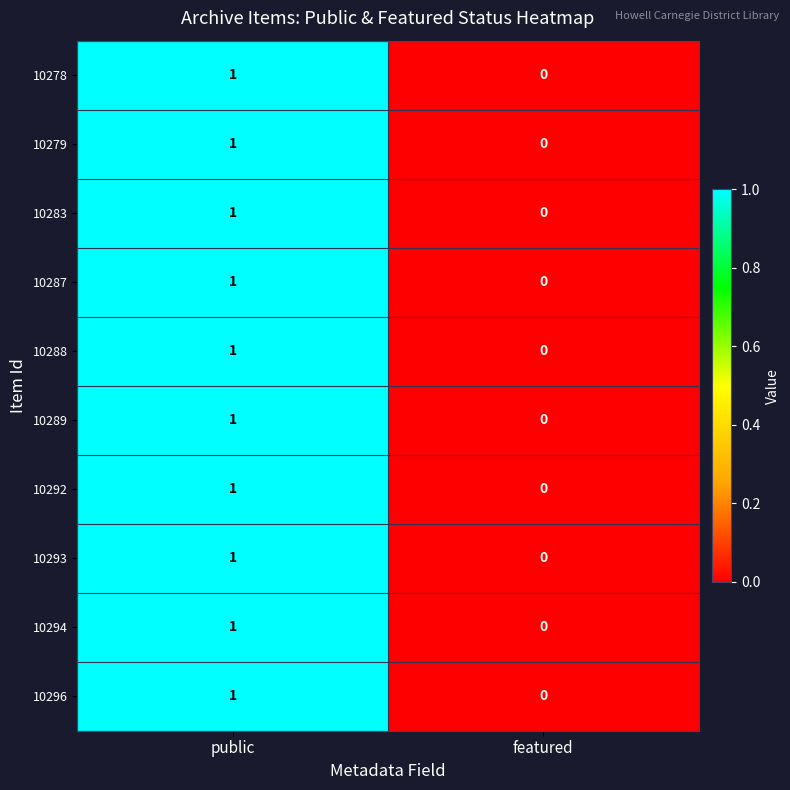

Rank the categories by 10296 value from highest to lowest.

public, featured